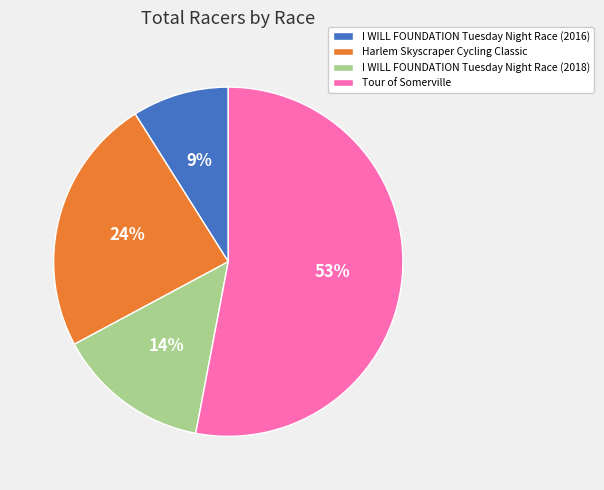

Count the number of slices in the pie.

4